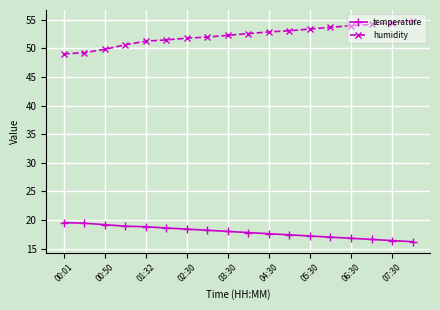

True or false: humidity and temperature cross at least once.

False